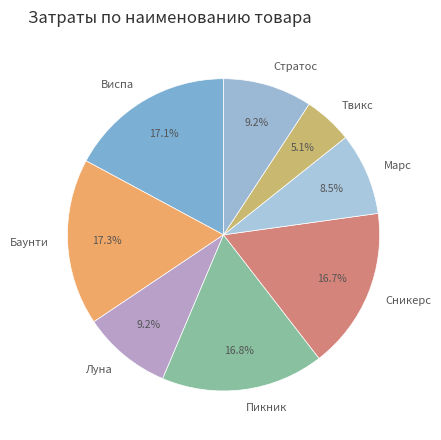

Which category has the smallest portion of the pie?

Твикс